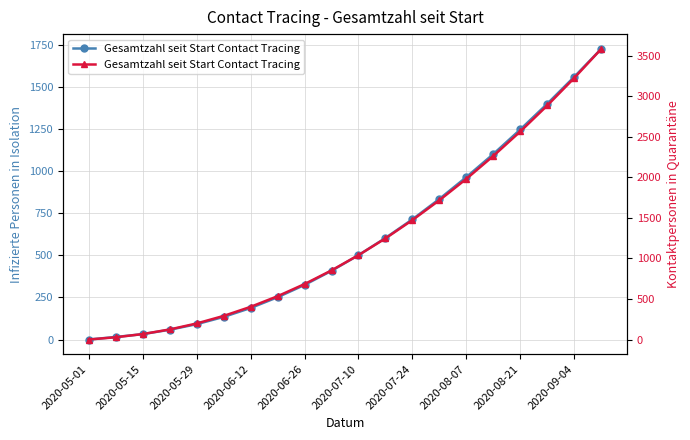

True or false: Gesamtzahl seit Start Contact Tracing (Quarantaene) and Gesamtzahl seit Start Contact Tracing (Isolationen) cross at least once.

False